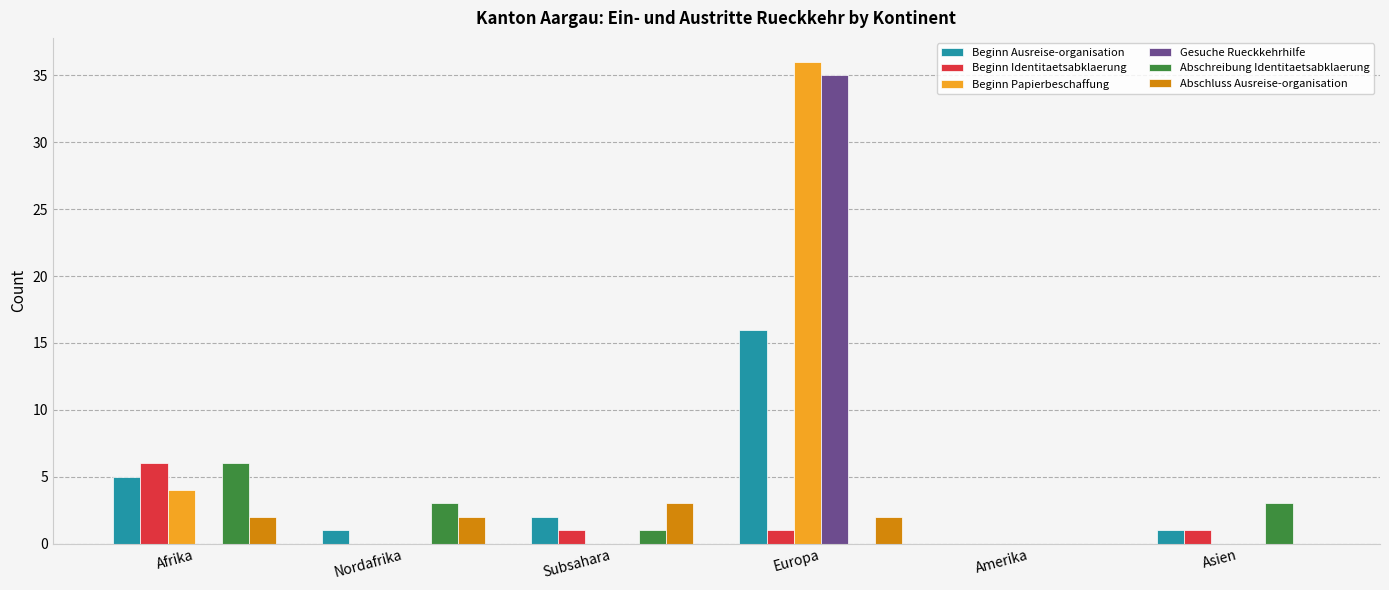

What is the maximum value for Gesuche Rueckkehrhilfe?

35